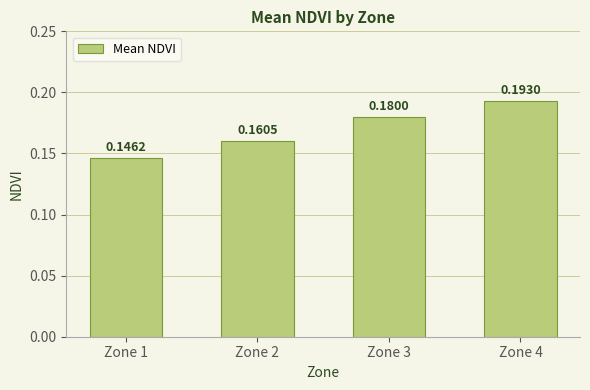

What is the sum of all values?

0.7